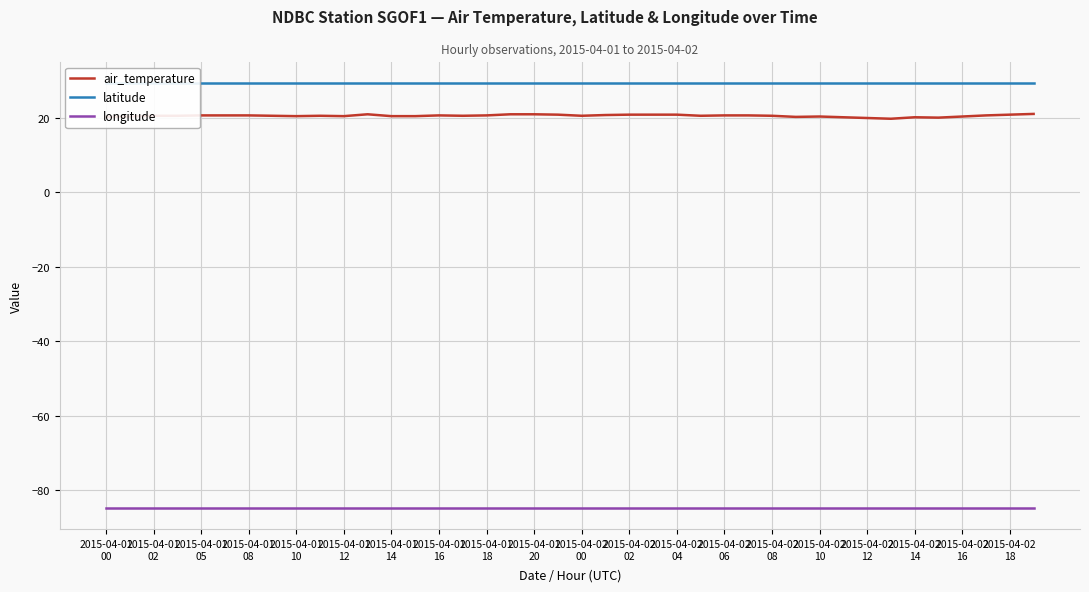

What is the difference between the highest and lowest values at 25?

114.3